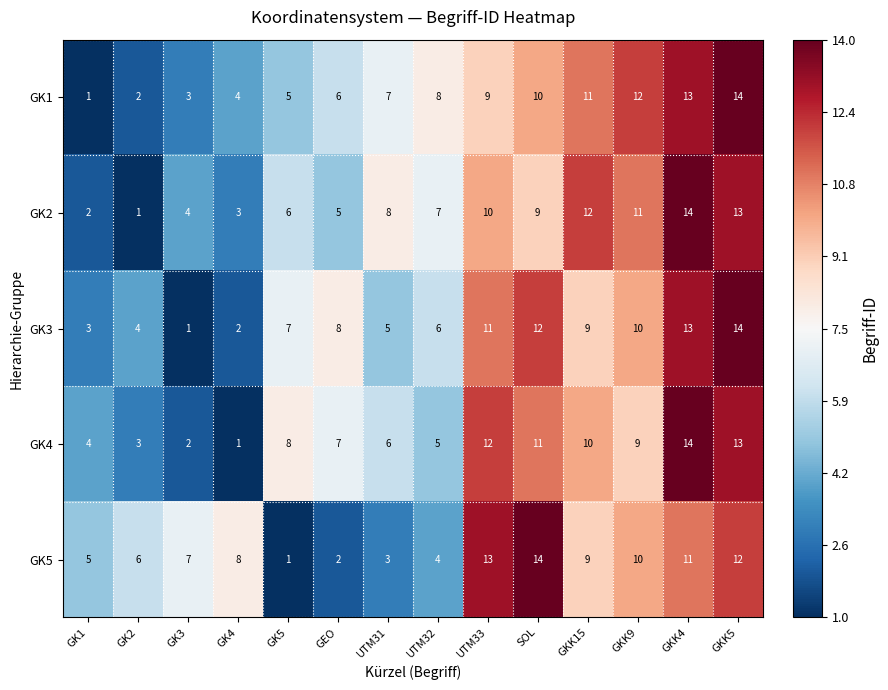

How many data points does each series have?

14